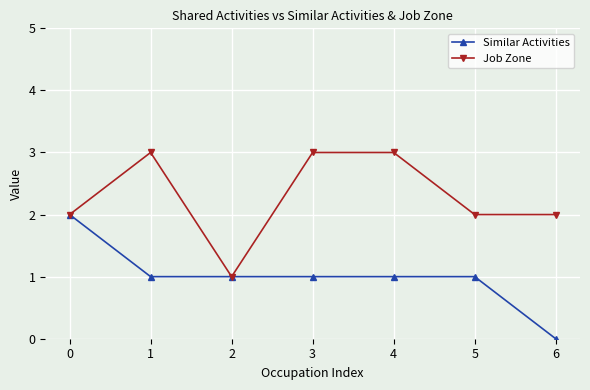

Count the Similar Activities values in the range 1 to 2.

6